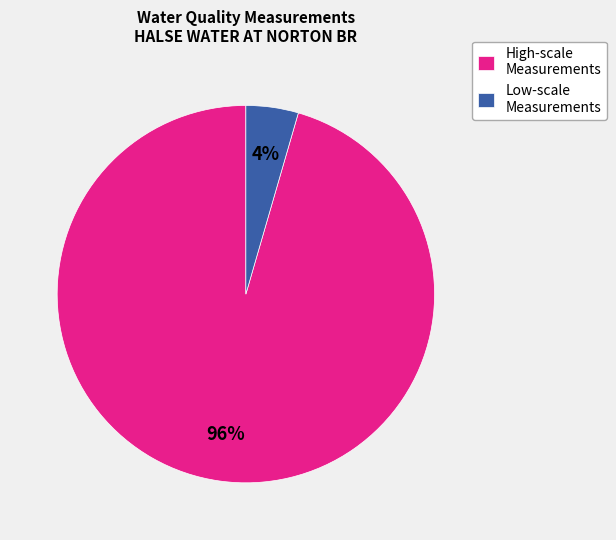

The Low-scale Measurements slice represents 4% of the pie. True or false?

True